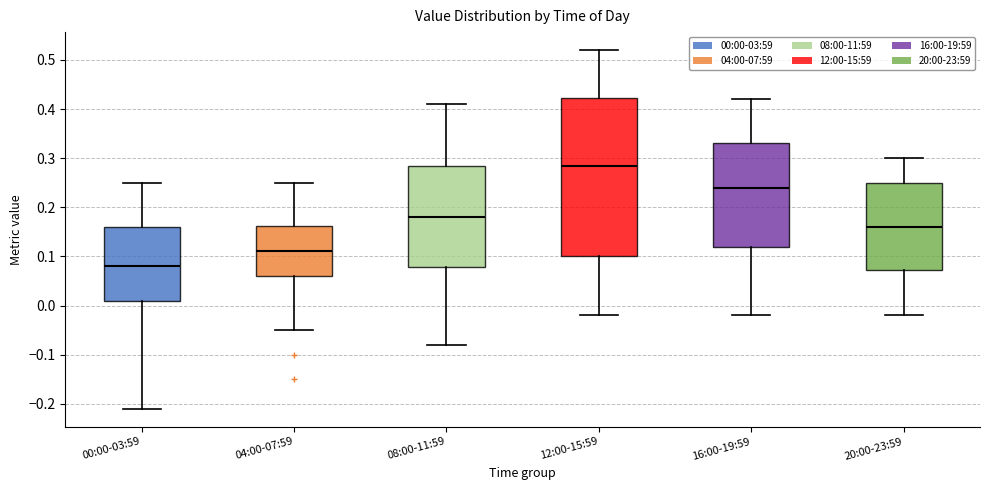

Reading left to right, read every box against the y-axis: the position of its median line, the range the box covers, and the ends of its whiskers. The values are not printed on the chart, so give them approximately, as read against the axis.

00:00-03:59: median 0.08, box 0.01 to 0.16, whiskers -0.21 to 0.25
04:00-07:59: median 0.11, box 0.06 to 0.16, whiskers -0.05 to 0.25
08:00-11:59: median 0.18, box 0.08 to 0.29, whiskers -0.08 to 0.41
12:00-15:59: median 0.29, box 0.10 to 0.42, whiskers -0.02 to 0.52
16:00-19:59: median 0.24, box 0.12 to 0.33, whiskers -0.02 to 0.42
20:00-23:59: median 0.16, box 0.07 to 0.25, whiskers -0.02 to 0.30